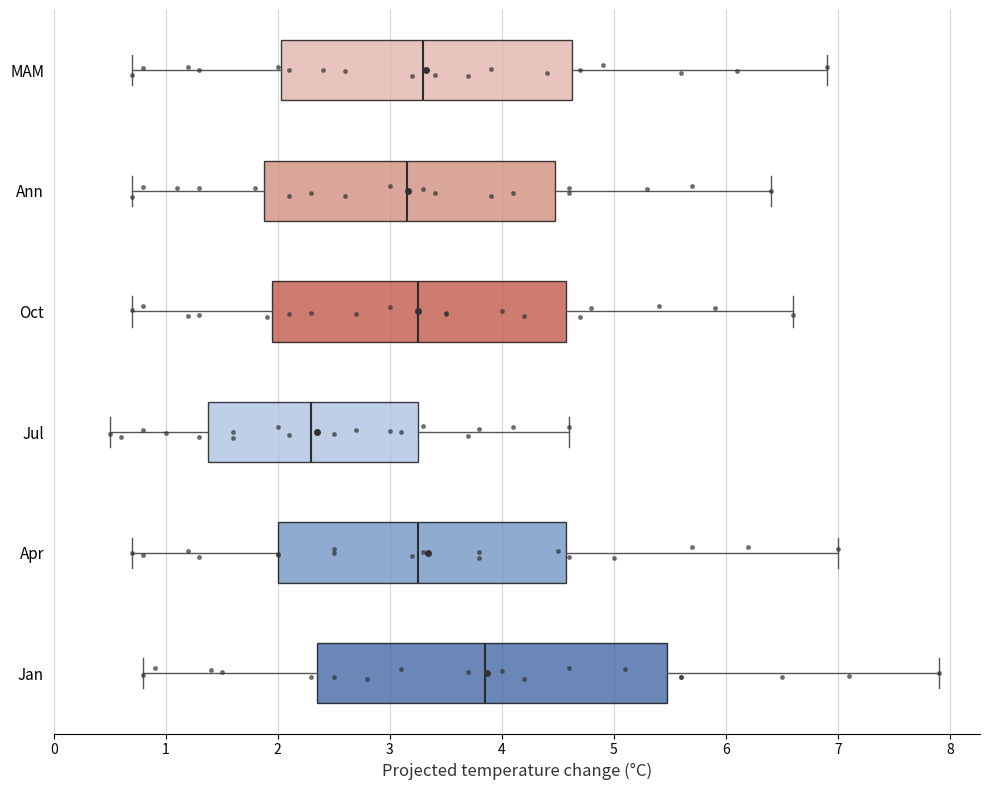

Reading bottom to top, transcribe this box plot: for each box, give where its median line is, the range the box spans, and where its two whiskers end, as read against the x-axis. The values are not printed on the chart, so give them approximately, as read against the axis.

Jan: median 3.9, box 2.4 to 5.5, whiskers 0.8 to 7.9
Apr: median 3.3, box 2.0 to 4.6, whiskers 0.7 to 7.0
Jul: median 2.3, box 1.4 to 3.3, whiskers 0.5 to 4.6
Oct: median 3.3, box 2.0 to 4.6, whiskers 0.7 to 6.6
Ann: median 3.2, box 1.9 to 4.5, whiskers 0.7 to 6.4
MAM: median 3.3, box 2.0 to 4.6, whiskers 0.7 to 6.9